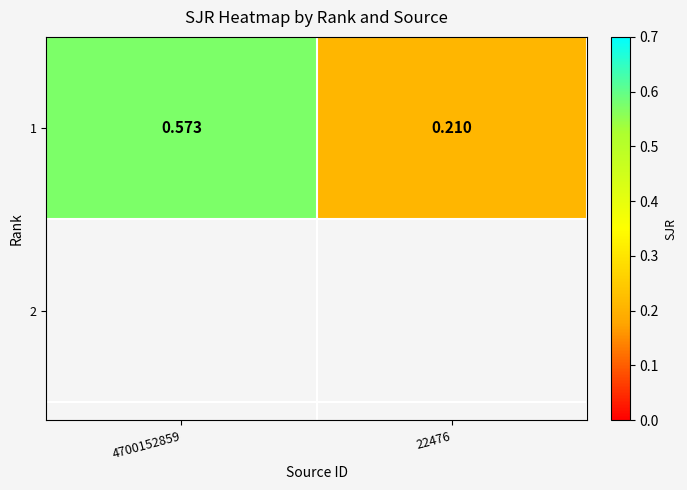

What is the difference between the maximum and minimum values?

0.4